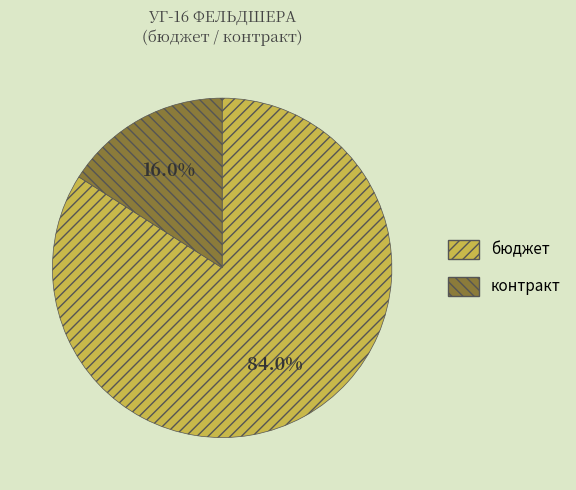

How many slices are in this pie chart?

2